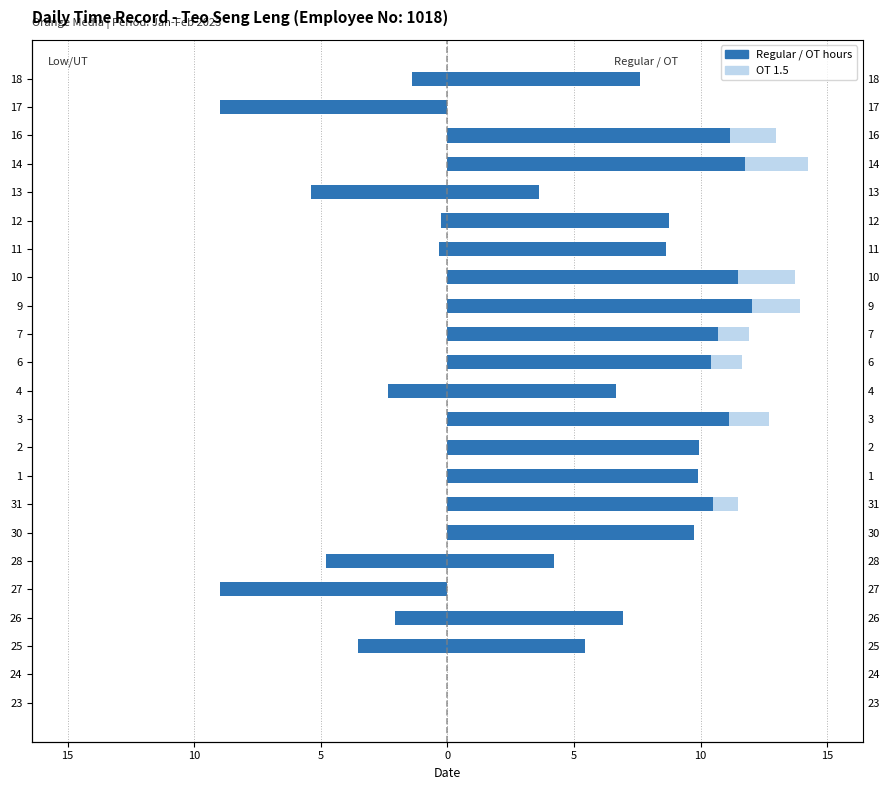

Reading right to left, what are all the values shown in this chart?

Low/UT: -1.4	-9.0	0.0	0.0	-5.4	-0.2	-0.3	0.0	0.0	0.0	0.0	-2.3	0.0	0.0	0.0	0.0	0.0	-4.8	-9.0	-2.1	-3.5	0.0	0.0
Regular: 7.6	0.0	11.2	11.8	3.6	8.8	8.7	11.5	12.0	10.7	10.4	6.7	11.1	9.9	9.9	10.5	9.8	4.2	0.0	6.9	5.5	0.0	0.0
OT 1.5: 0.0	0.0	1.8	2.5	0.0	0.0	0.0	2.2	1.9	1.2	1.2	0.0	1.6	0.0	0.0	1.0	0.0	0.0	0.0	0.0	0.0	0.0	0.0